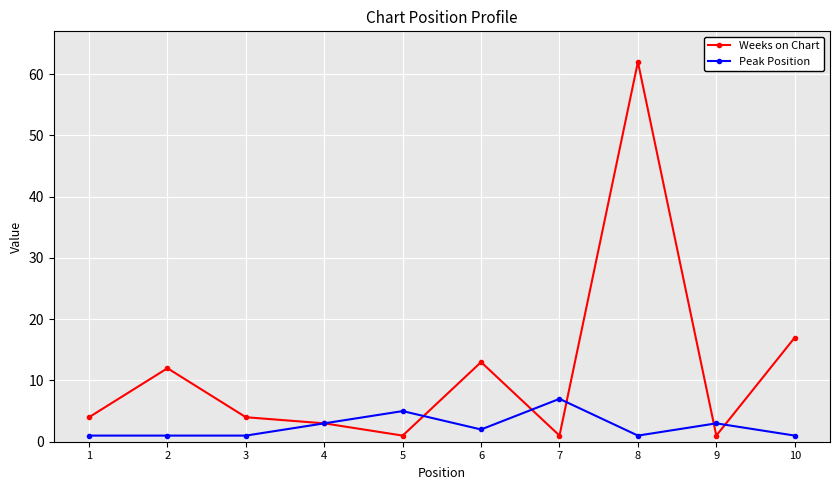

List the series in order of their peak value, highest first.

Weeks on Chart, Peak Position